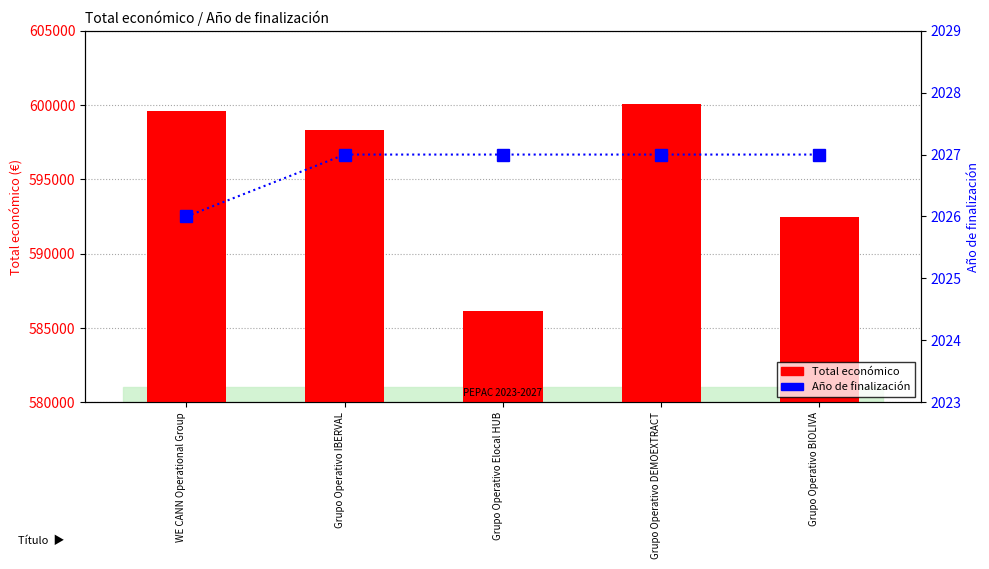

Is it true that Total económico equals 937934 at Grupo Operativo Elocal HUB?

False